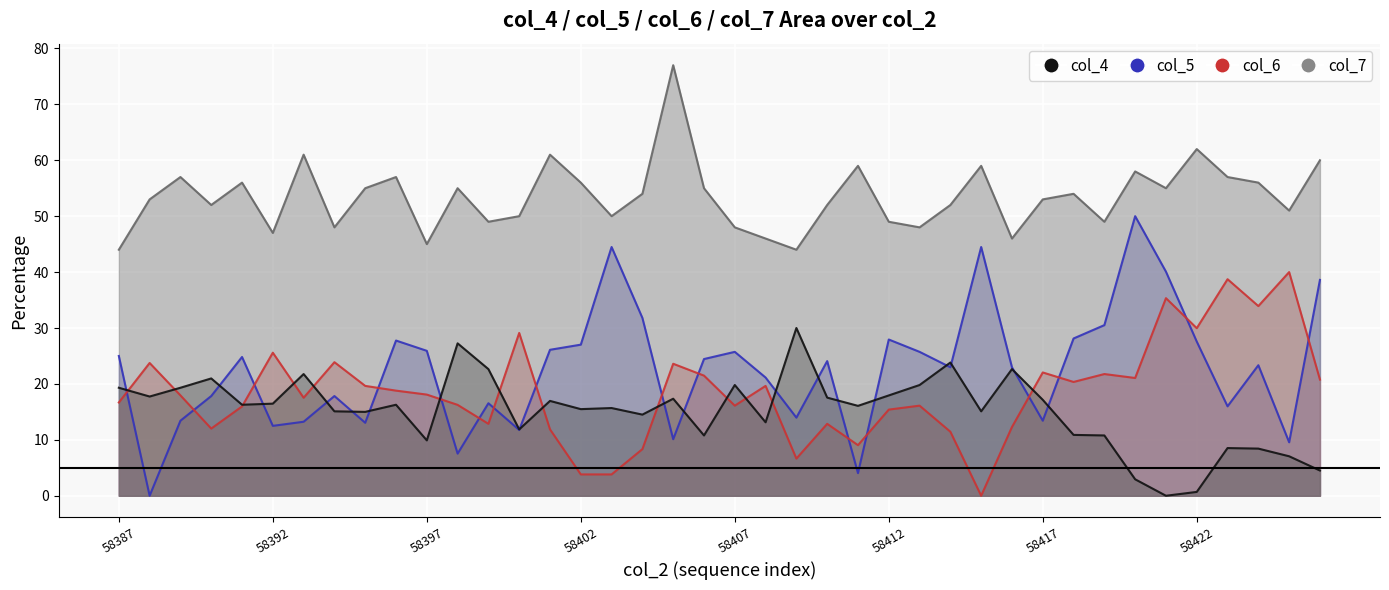

At 58409, list the series in order from largest to smallest.

col_7, col_4, col_5, col_6